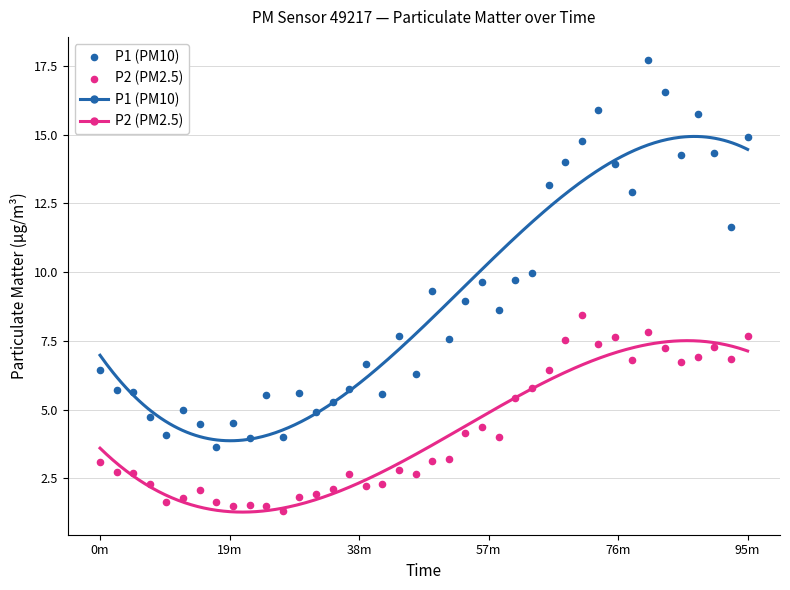

Across all data points, what is the range of X values (max minus min)?

95.1